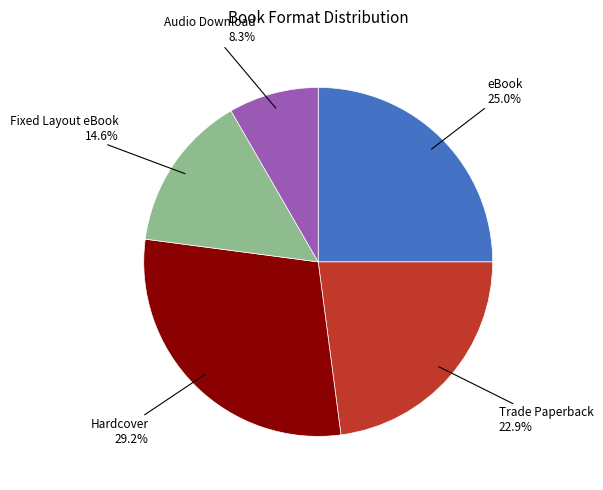

How much of the chart is everything except Hardcover?

70.8%